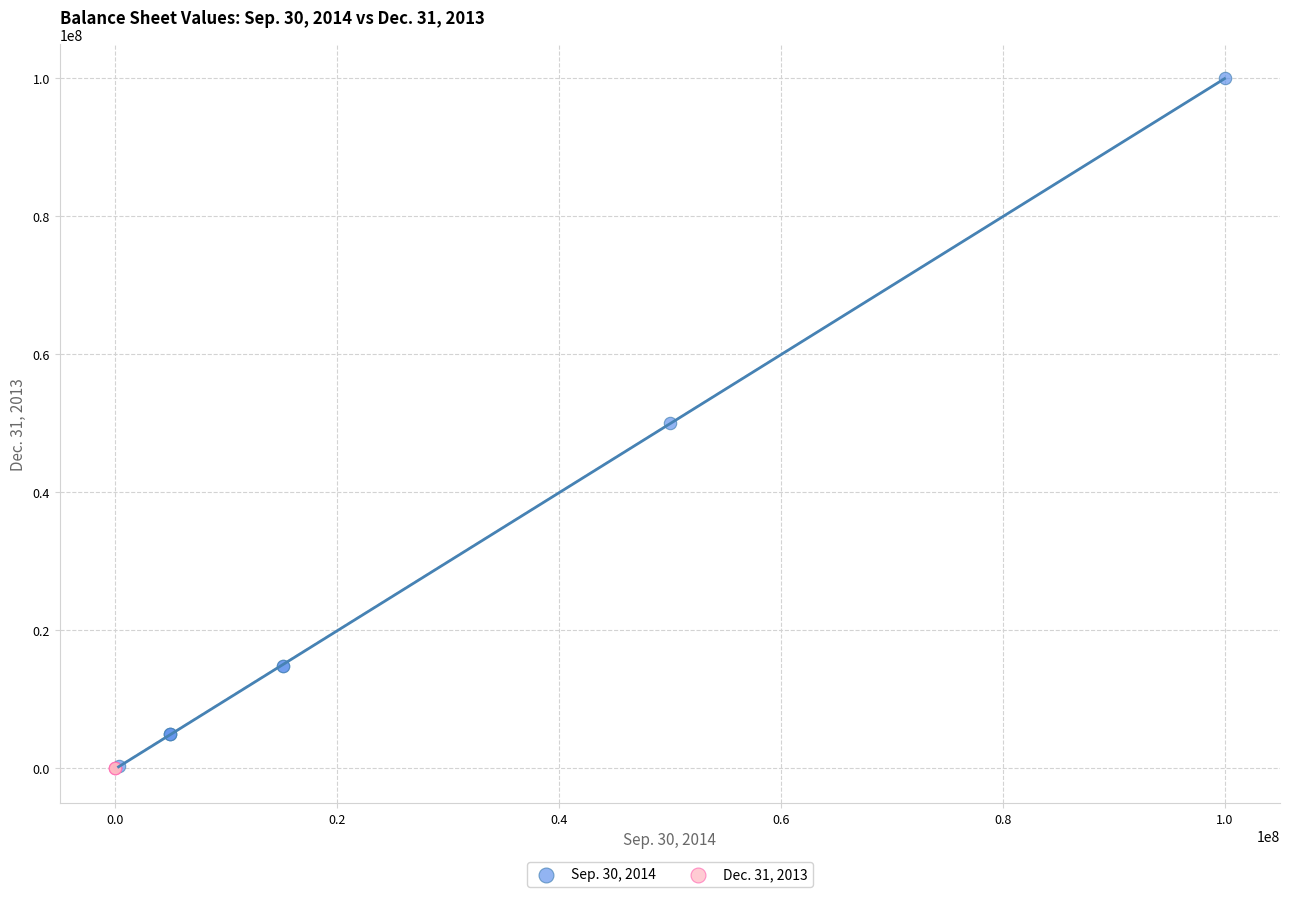

What are all the series names shown in the legend?

Sep. 30, 2014, Dec. 31, 2013